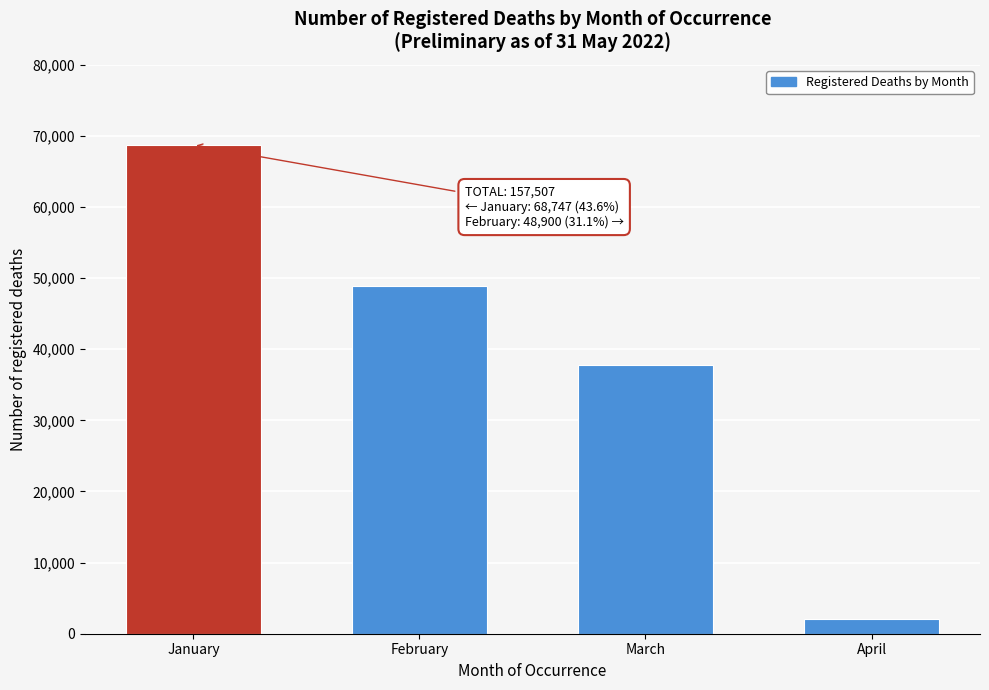

Reading right to left, what are all the values shown in this chart?

April=2056	March=37804	February=48900	January=68747